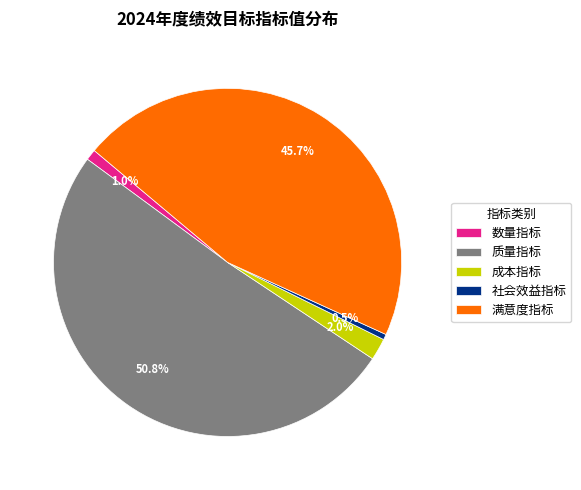

To the nearest percent, what is the average slice percentage?

20%